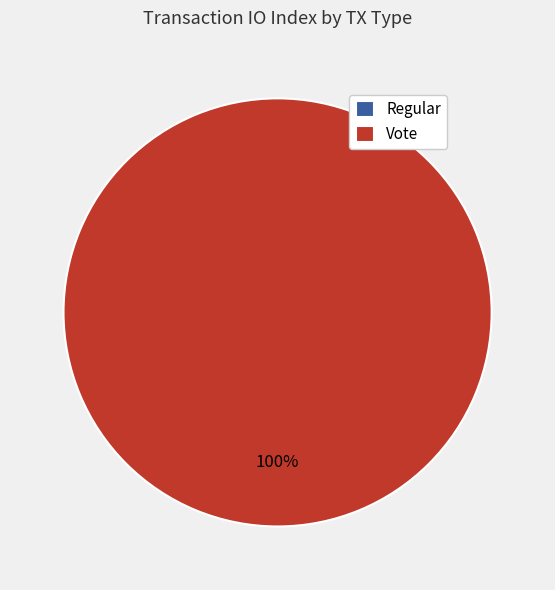

To the nearest percent, what is the difference between the largest and smallest slice percentages?

100%